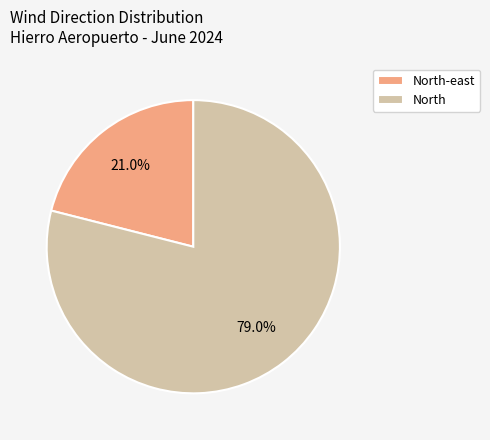

Rank the categories by value from lowest to highest.

North-east, North